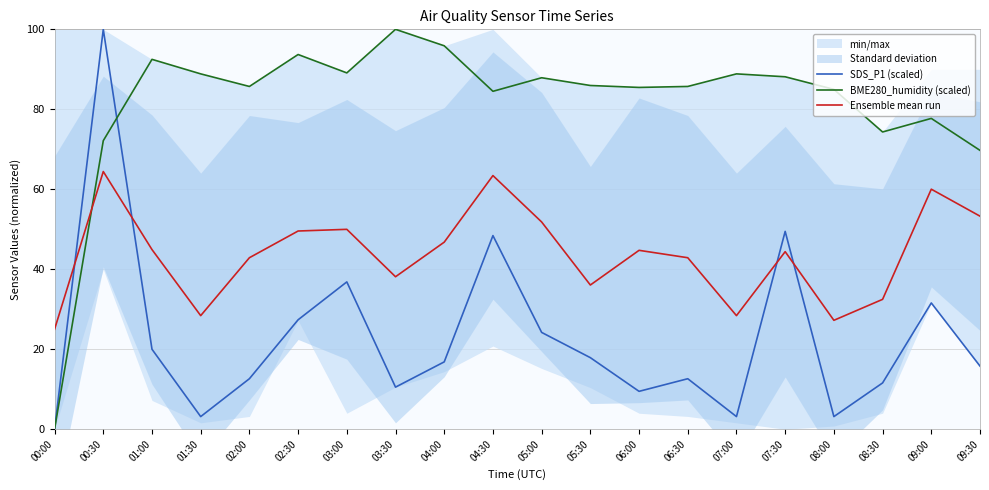

How many values in the SDS_P1 (scaled) series exceed 16?

10